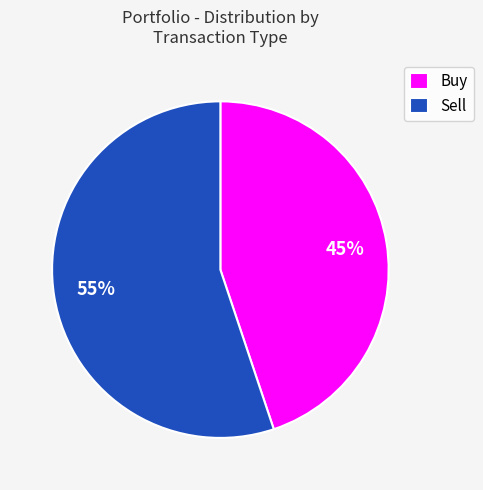

True or false: Sell accounts for 55% of the total.

True